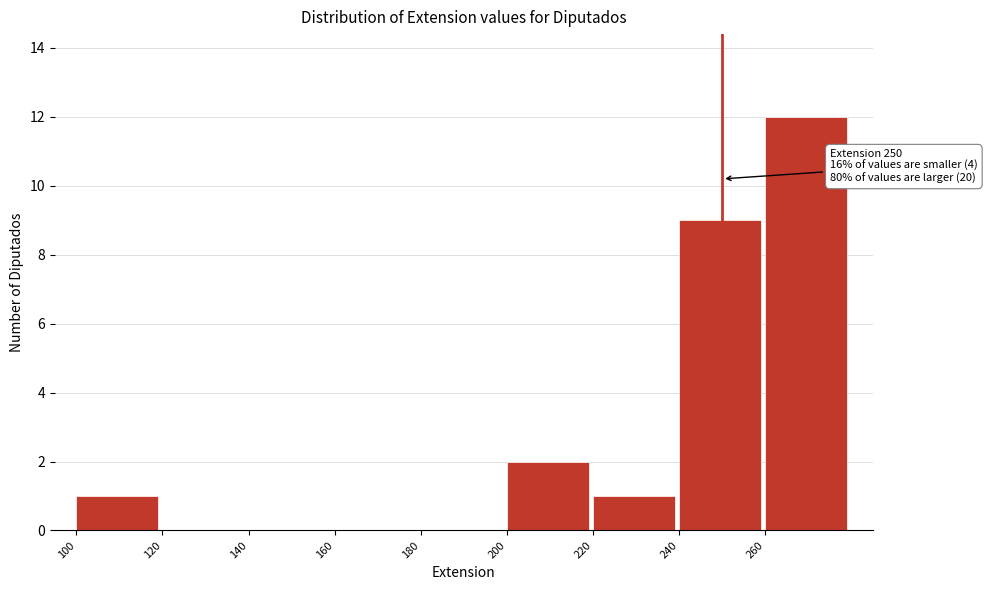

Which range on the x-axis has the tallest bar?

260 to 280